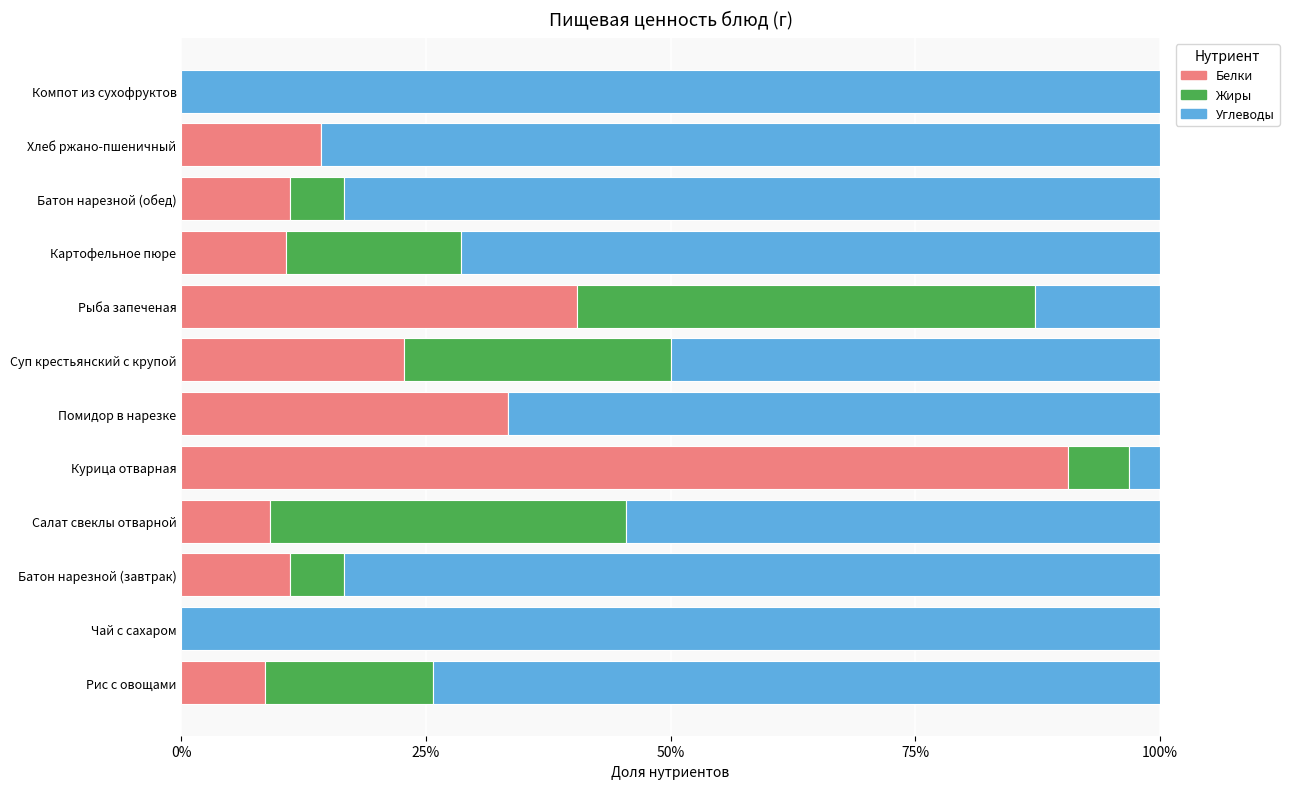

What is the total value across all series at Хлеб ржано-пшеничный?

100.0